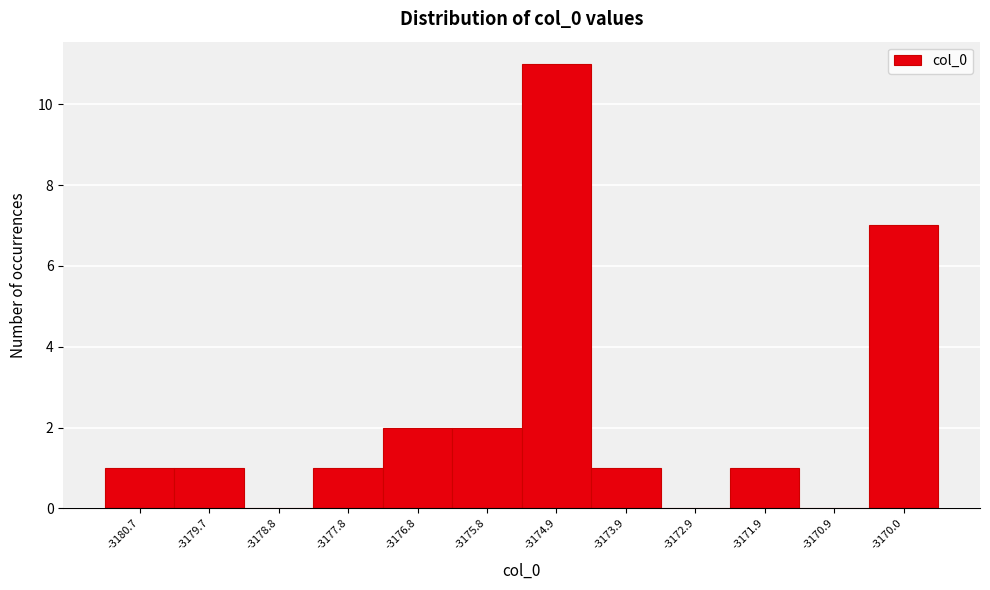

Reading left to right, transcribe this chart: for each bar, give the range it covers on the x-axis and its height. Neither the bar edges nor the heights are printed on the chart, so give them approximately, as read against the axes.

-3181.2 to -3180.2: 1
-3180.2 to -3179.2: 1
-3179.2 to -3178.3: 0
-3178.3 to -3177.3: 1
-3177.3 to -3176.3: 2
-3176.3 to -3175.3: 2
-3175.3 to -3174.4: 11
-3174.4 to -3173.4: 1
-3173.4 to -3172.4: 0
-3172.4 to -3171.4: 1
-3171.4 to -3170.5: 0
-3170.5 to -3169.5: 7